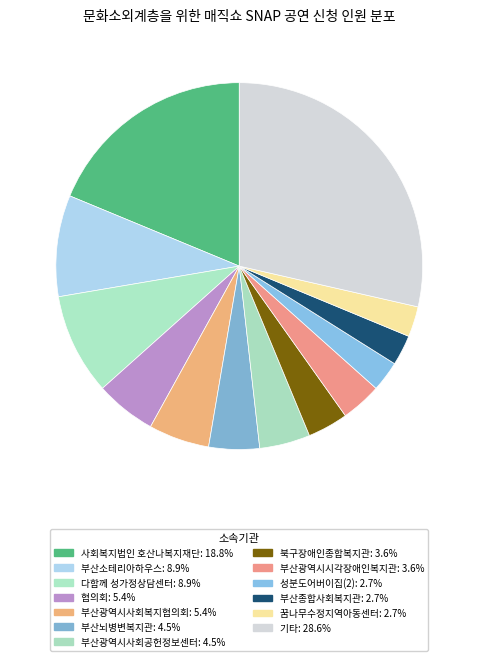

Count the number of slices in the pie.

13